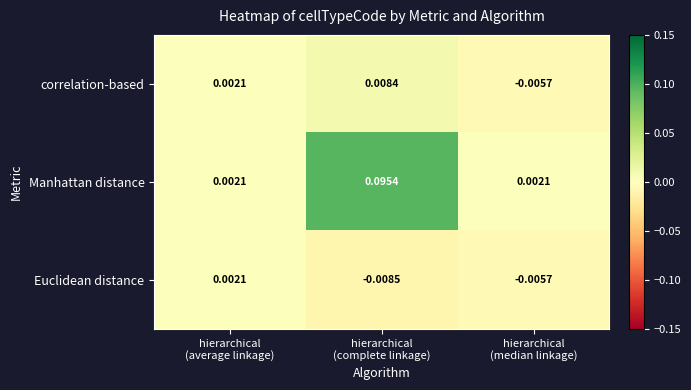

Which series has the largest total across all categories?

Manhattan distance